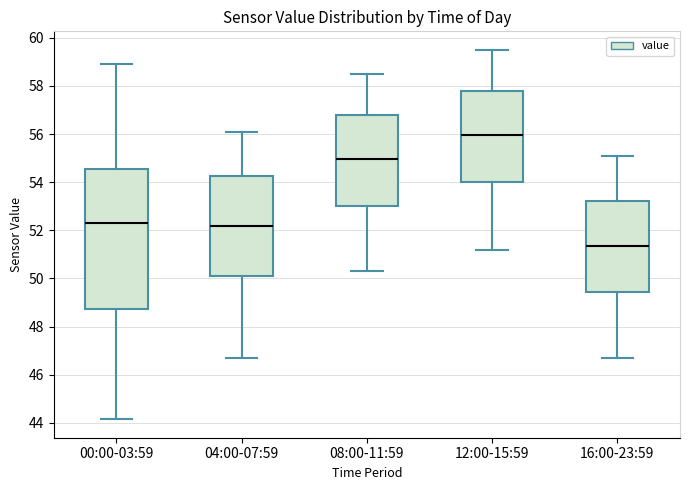

Which box has the highest median line?

12:00-15:59